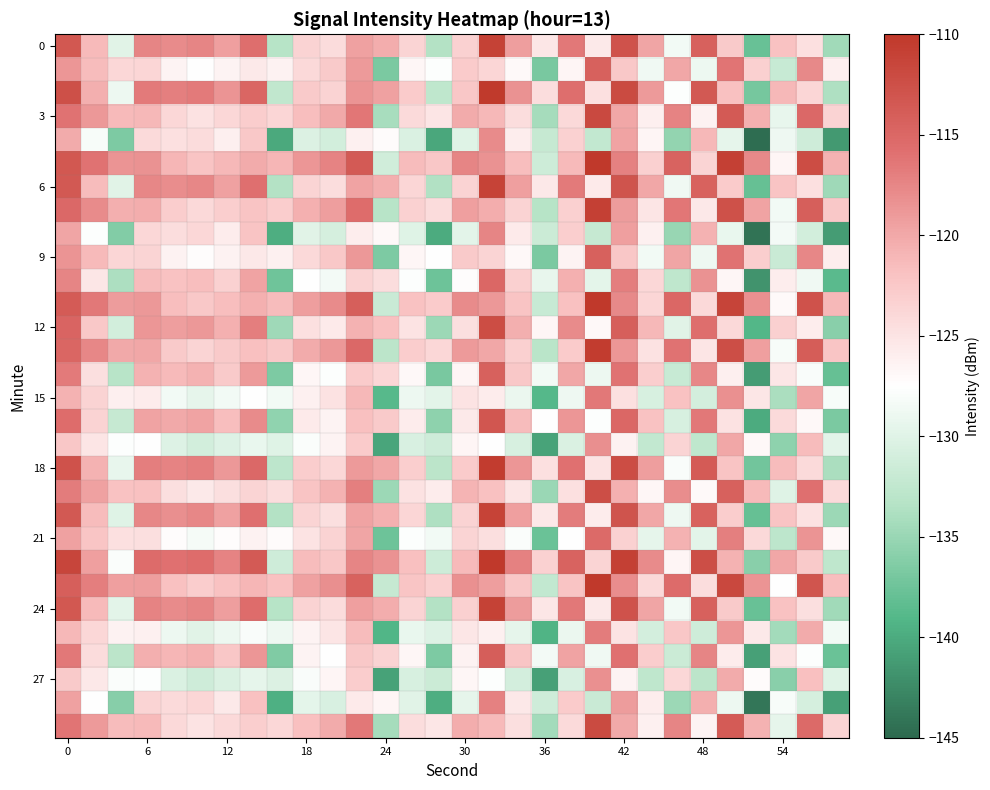

Count the number of categories in the chart.

30